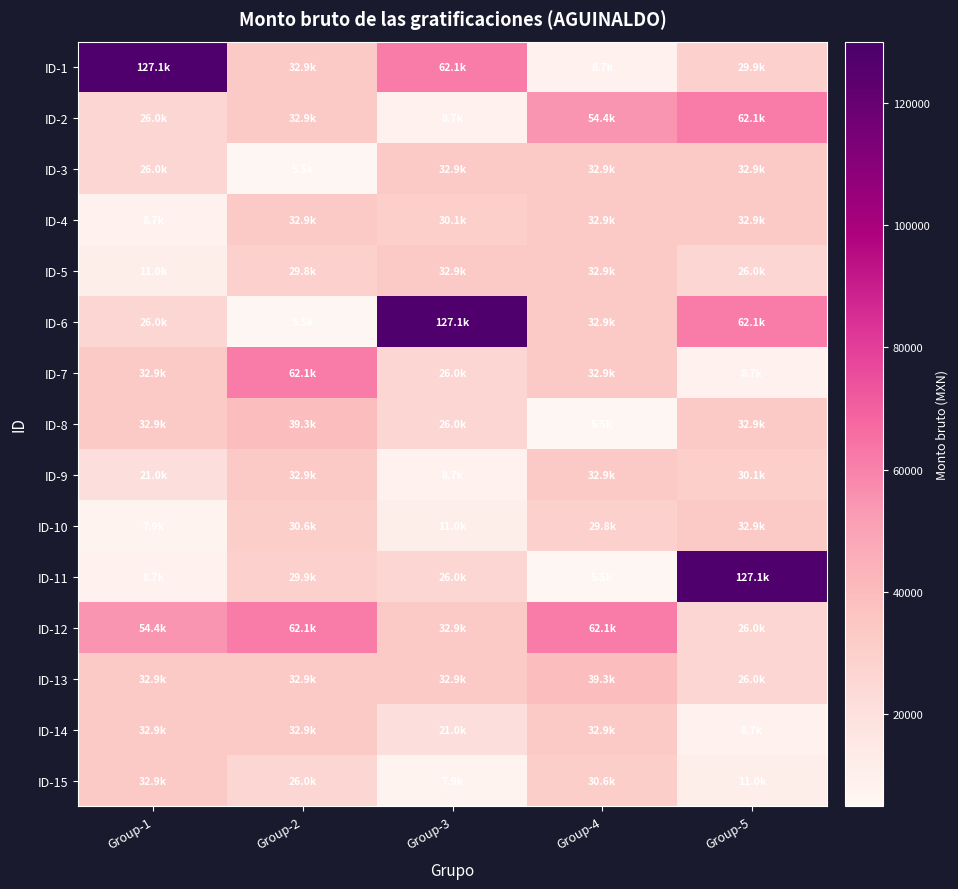

Rank the series at Group-5 from lowest to highest value.

ID-7, ID-14, ID-15, ID-5, ID-12, ID-13, ID-1, ID-9, ID-3, ID-4, ID-8, ID-10, ID-2, ID-6, ID-11